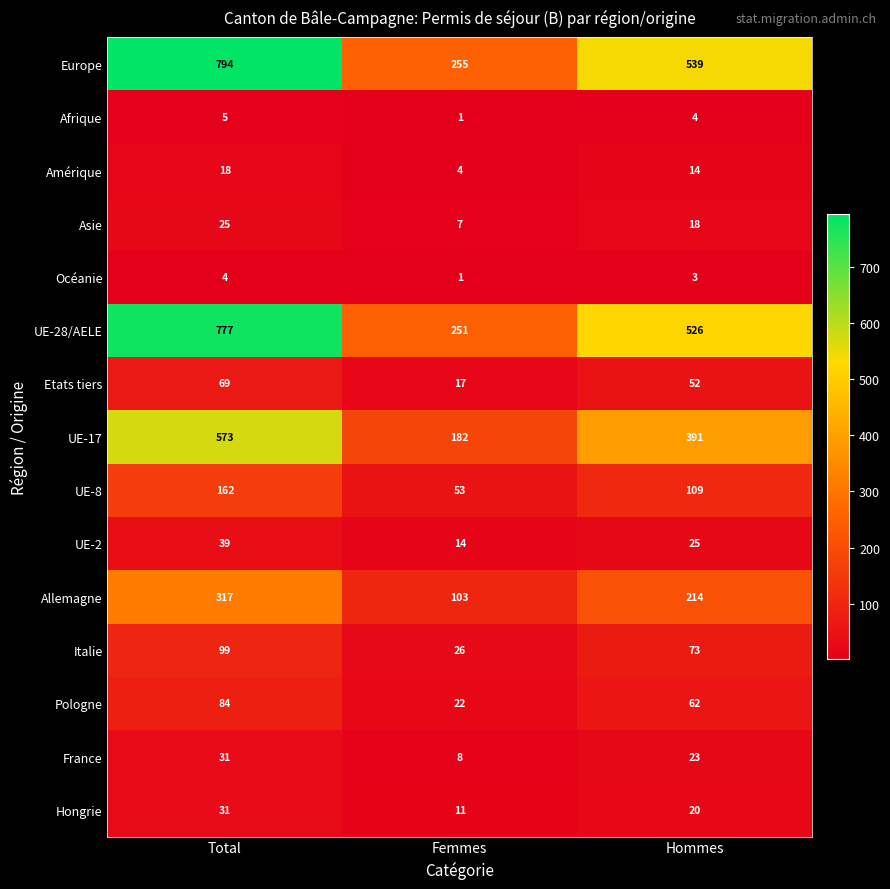

What is the sum of all Asie values?

50